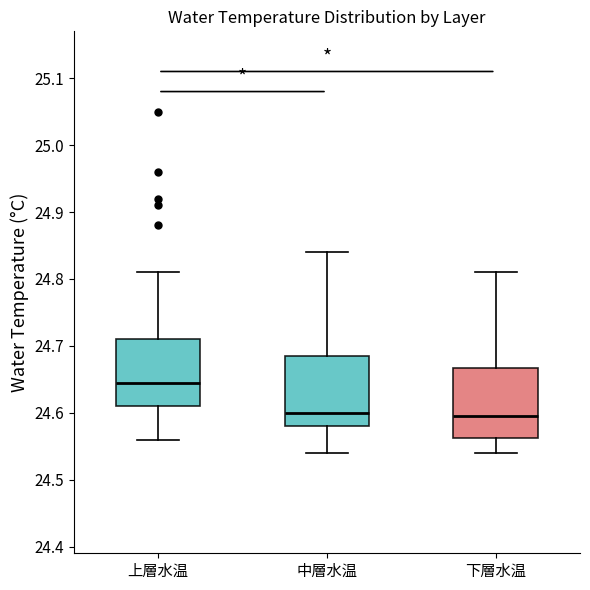

Where does the upper whisker of the box for 中層水温 end on the y-axis? The values are not printed on the chart, so give them approximately, as read against the axis.

24.84